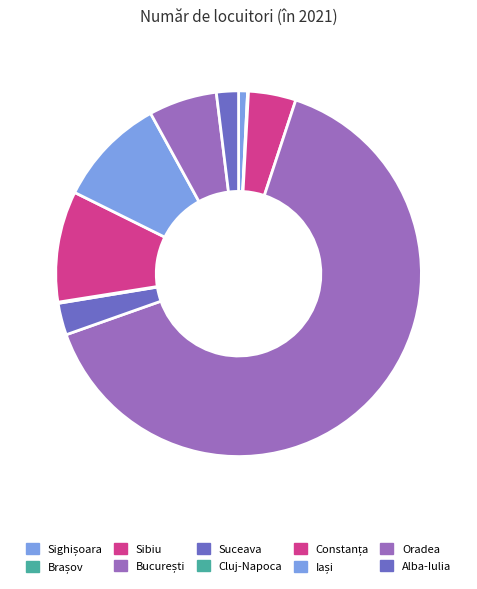

What percentage is the Sibiu slice, to the nearest percent?

4%